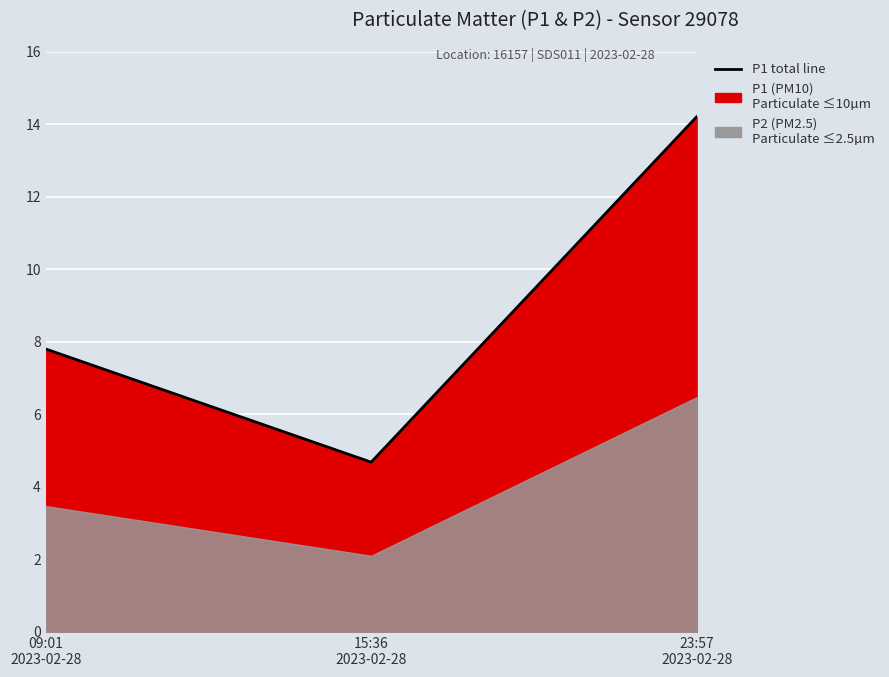

List the labels in order of value, largest first.

23:57
2023-02-28, 09:01
2023-02-28, 15:36
2023-02-28